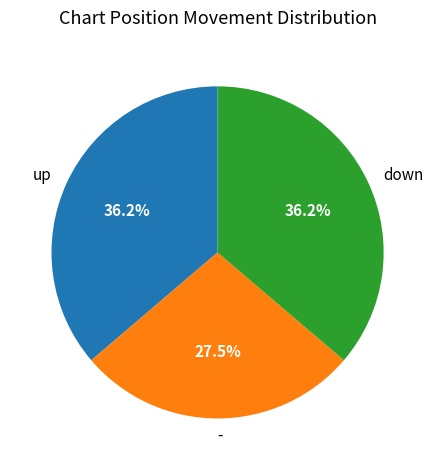

Approximately how many times larger is the value at - compared to up?

0.8